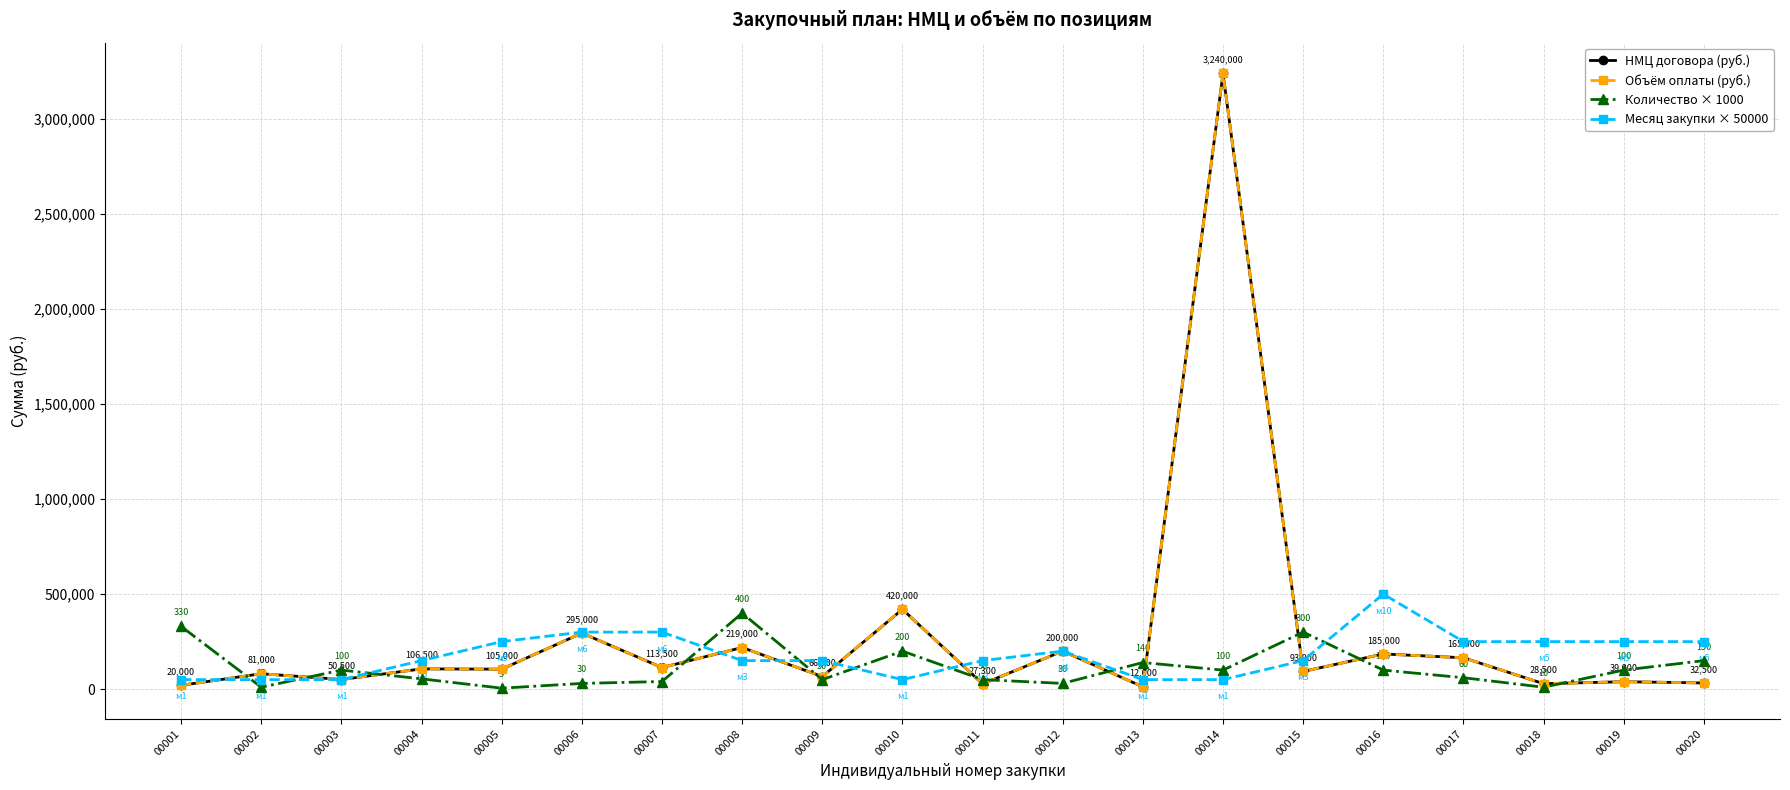

How many data points in Месяц закупки × 50000 are above 150000?

9